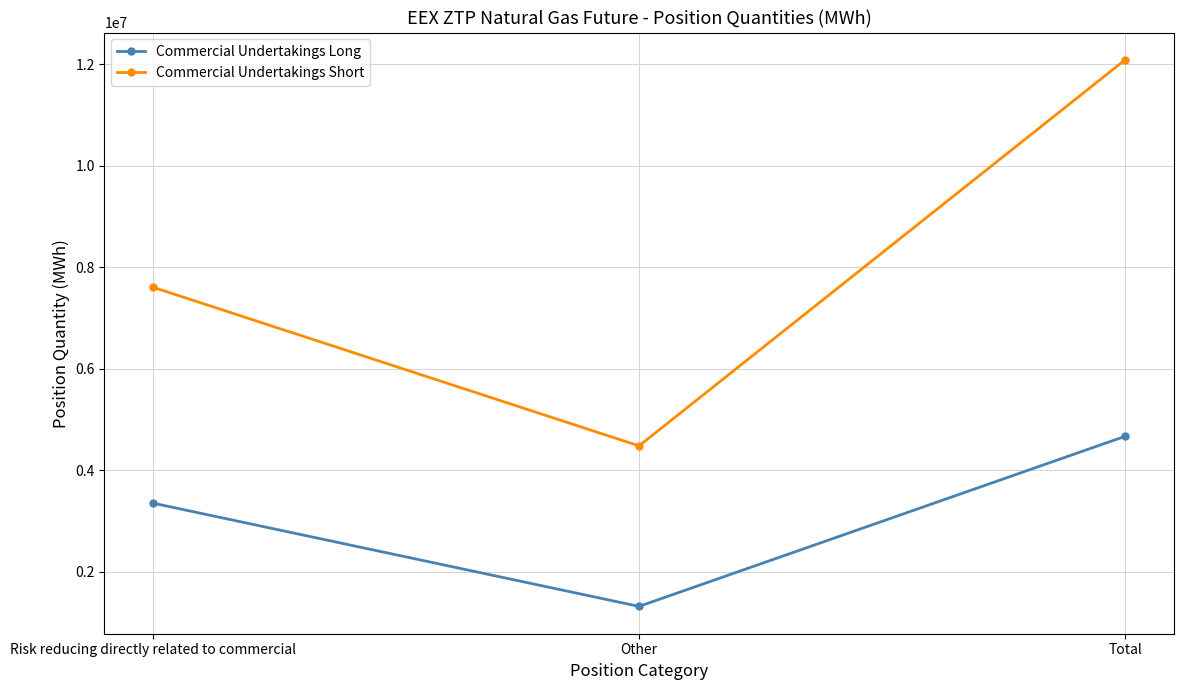

How many distinct data groups are displayed?

2